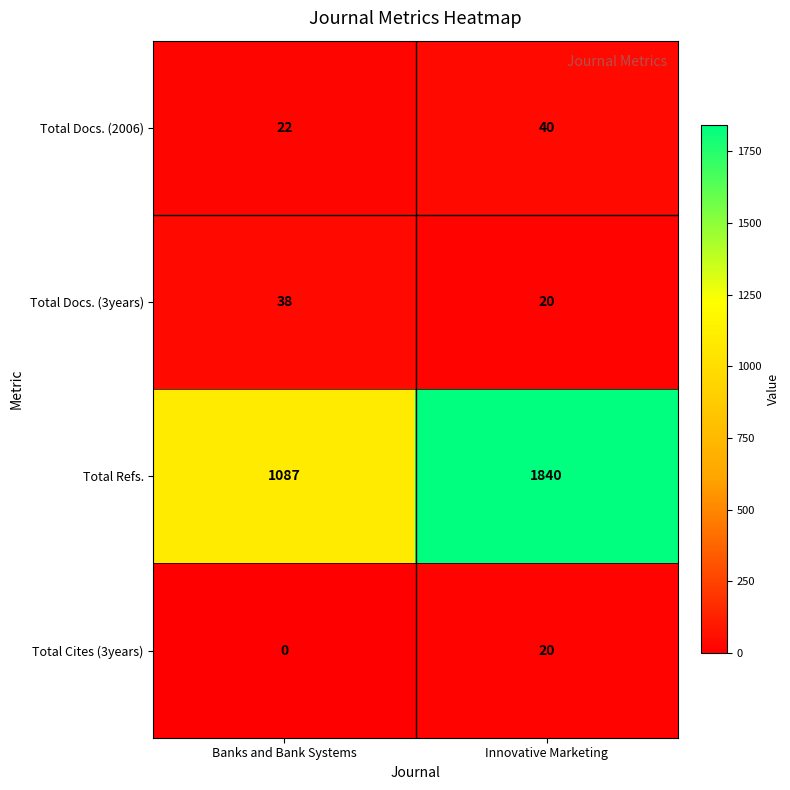

Which category has the highest value across all series?

Innovative Marketing